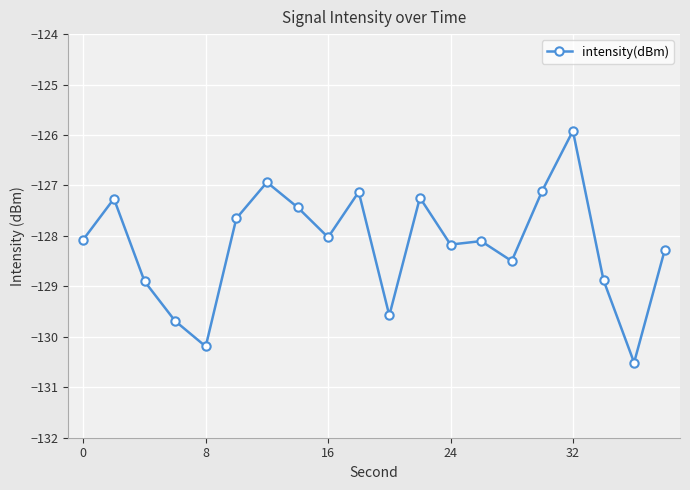

How many lines are shown in the chart?

1